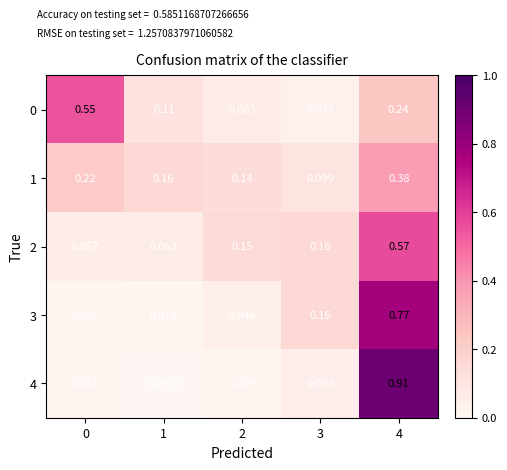

Is the value of 0 at 0 greater than the value of 2 at 0?

Yes